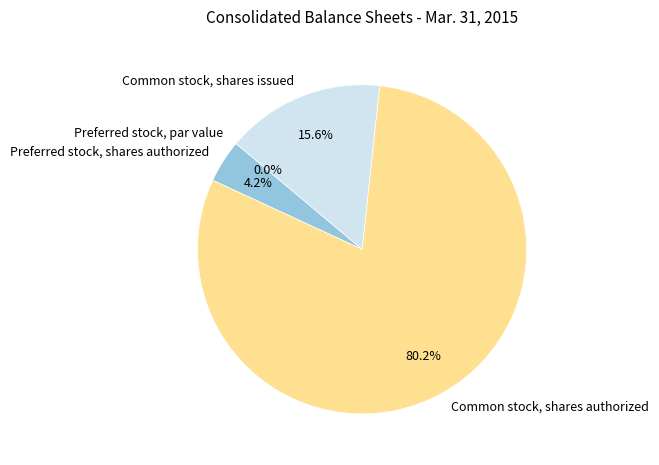

True or false: Common stock, shares authorized accounts for 80% of the total.

True